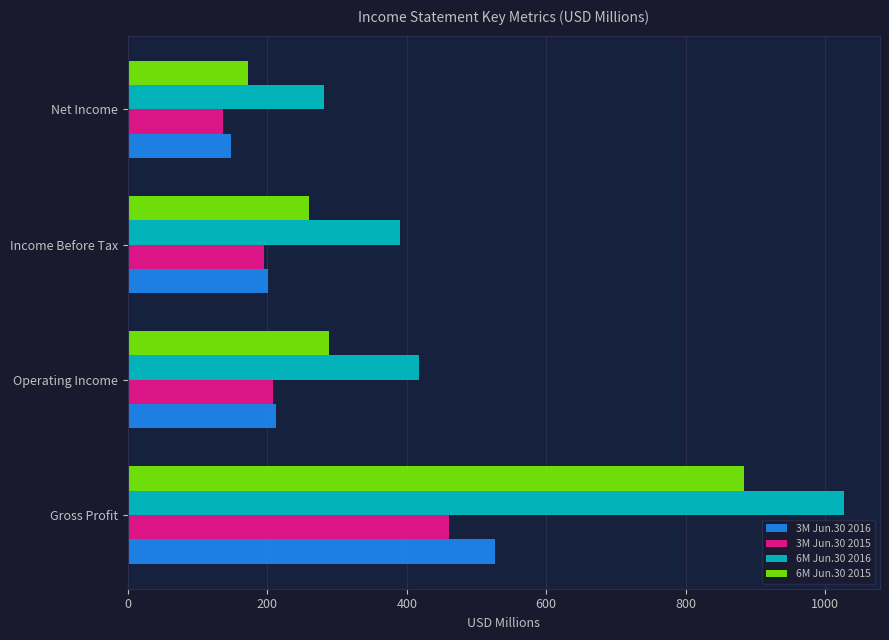

What is the approximate value of 3M Jun.30 2016 at Gross Profit?

526.5